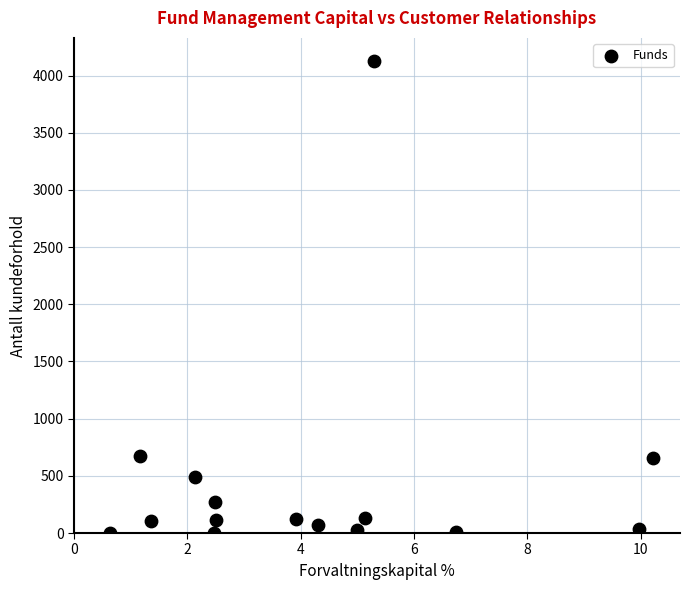

What is the range of Y values (max minus min)?

4122